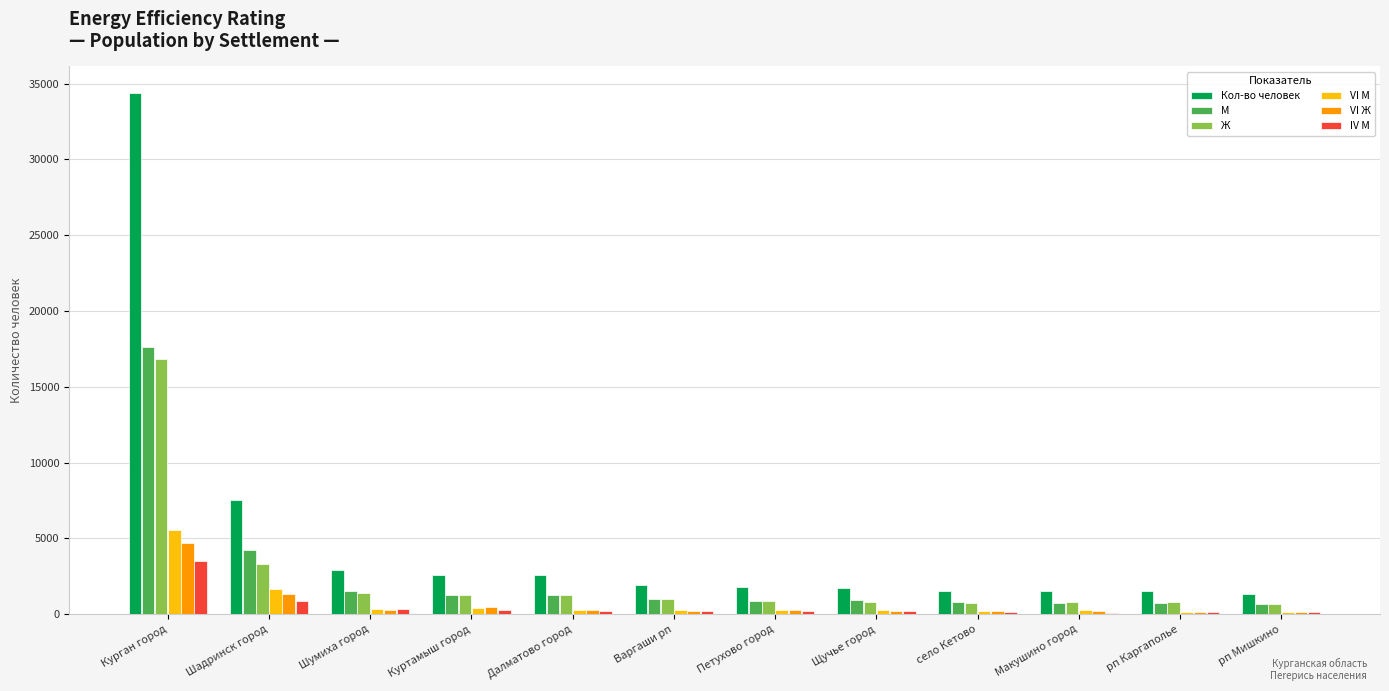

What is the maximum value for М?

17606